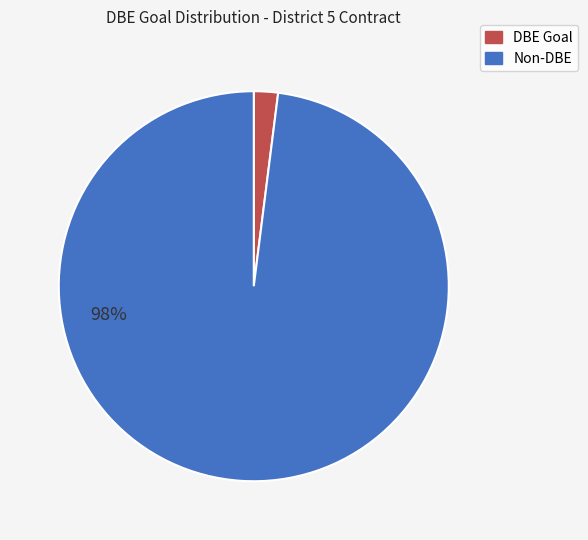

Does any single category account for the majority?

Yes